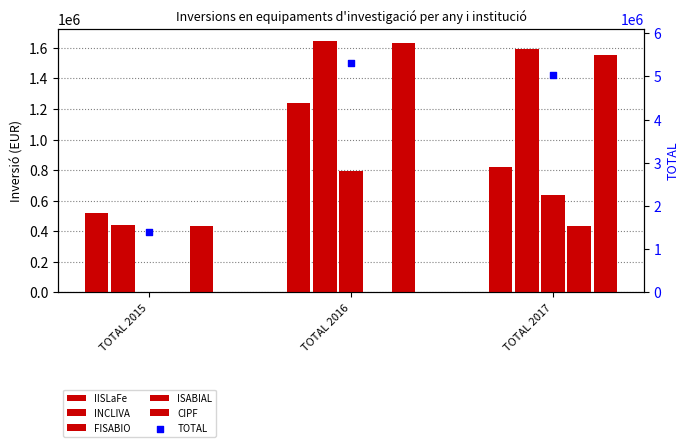

Is the value of INCLIVA at TOTAL 2015 greater than the value of IISLaFe at TOTAL 2015?

No